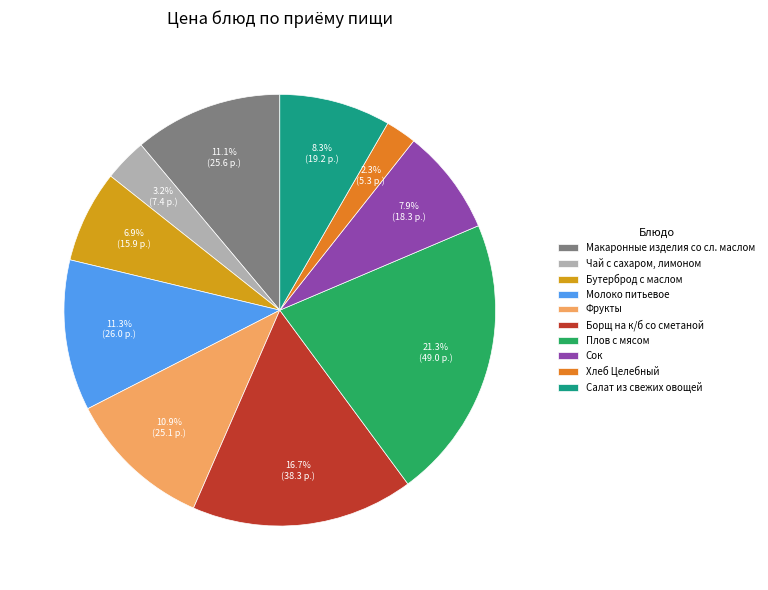

Does Хлеб Целебный represent more than half of the total?

No